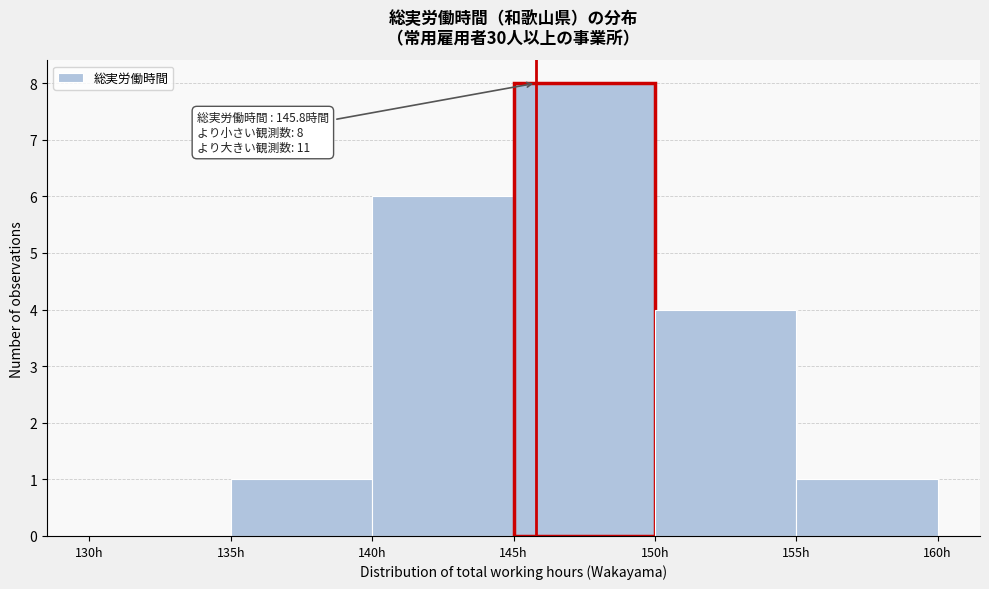

Which range on the x-axis has the tallest bar?

145 to 150